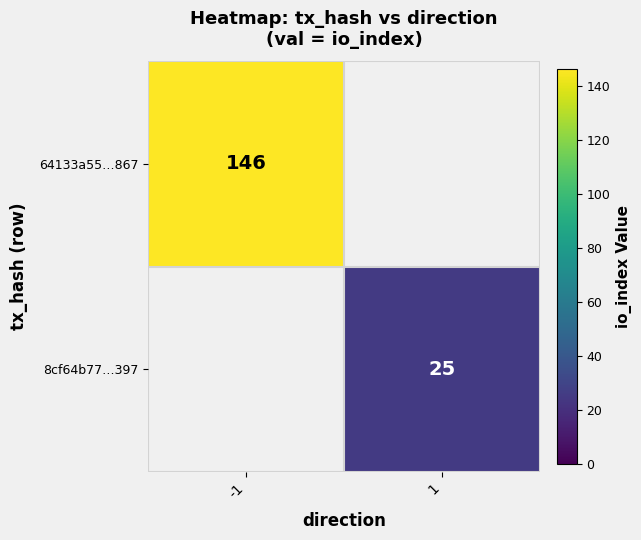

The value of 64133a55…867 at -1 is 257. True or false?

False